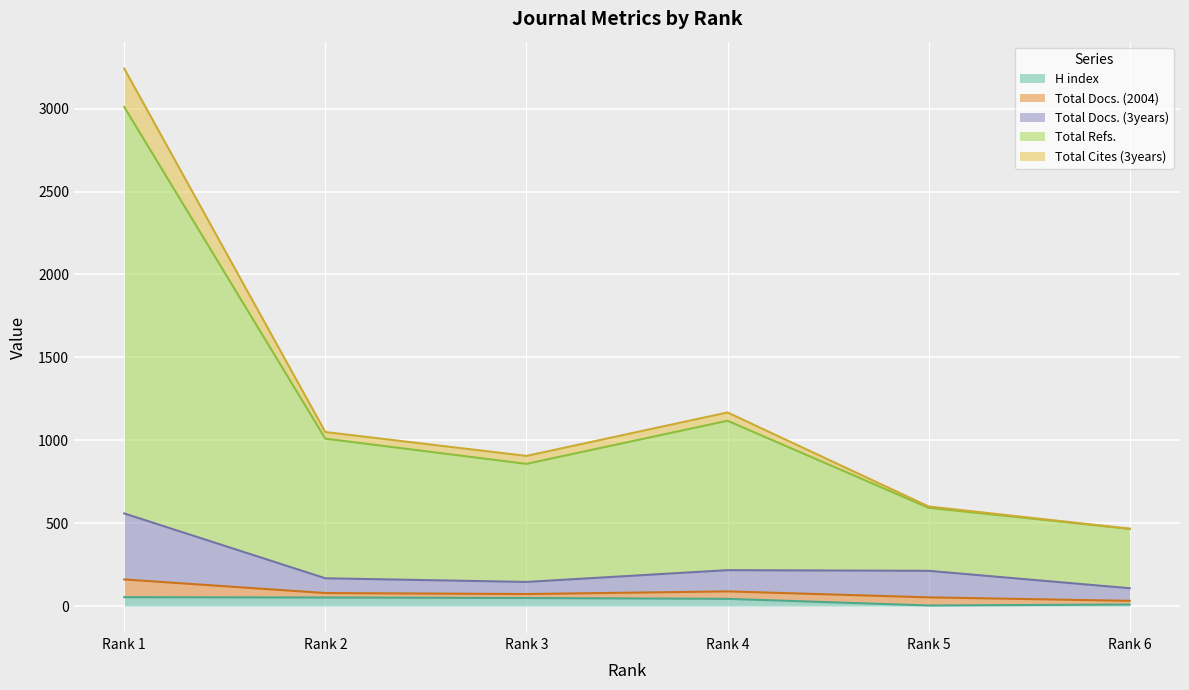

Which series changed the most between Rank 1 and Rank 6?

Total Refs.